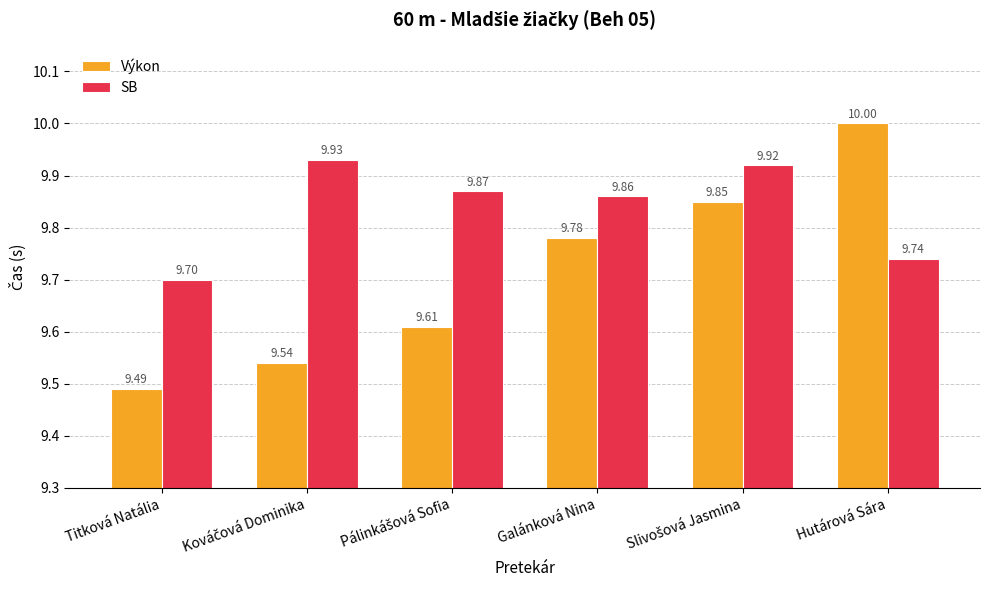

Which category has the lowest value across all series?

Titková Natália